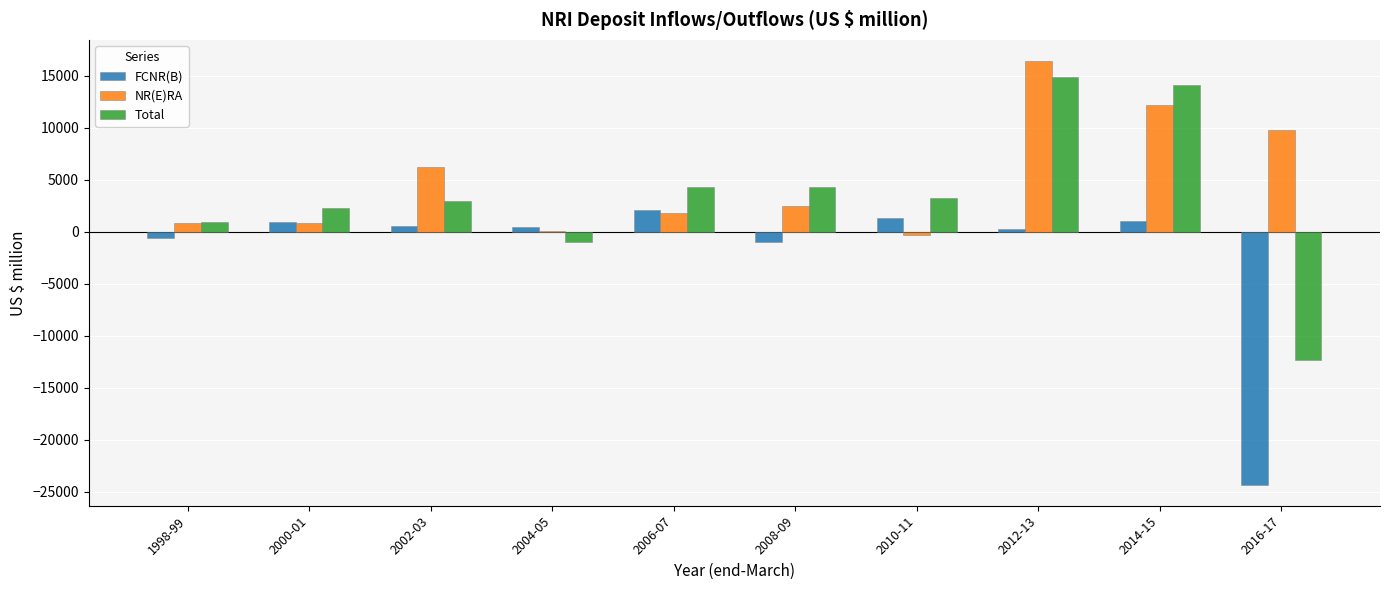

What is the highest value of the FCNR(B) series?

2065.0